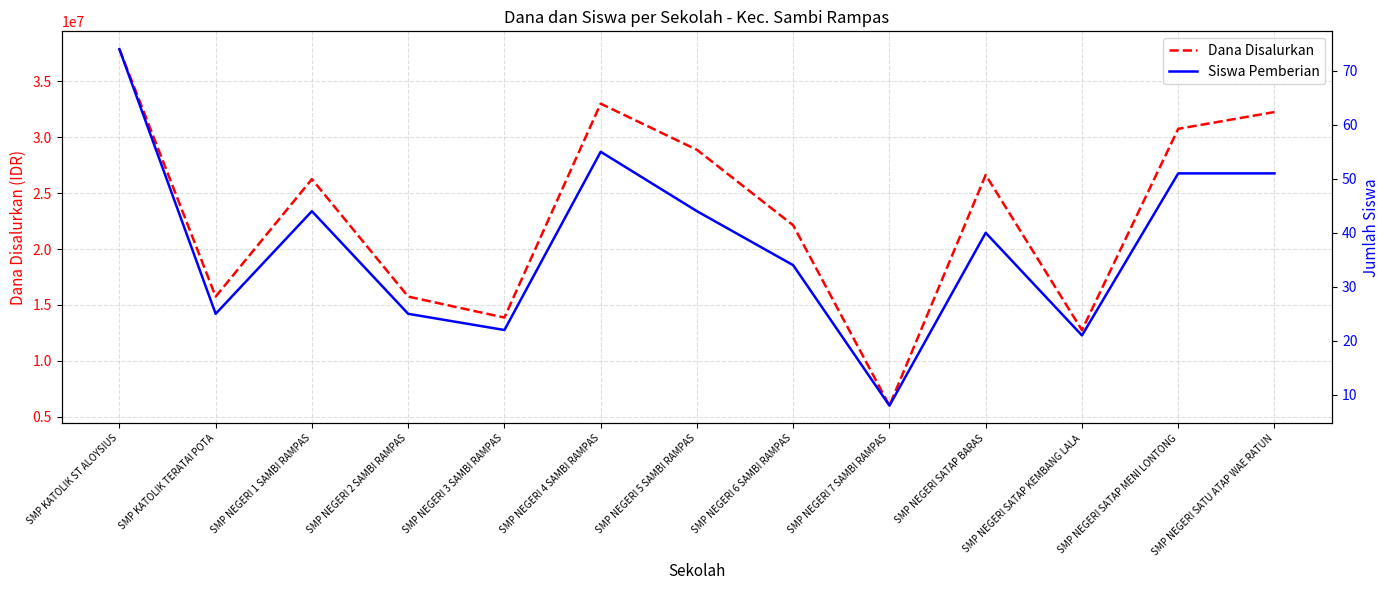

Which label corresponds to the smallest value in the chart?

SMP NEGERI 7 SAMBI RAMPAS